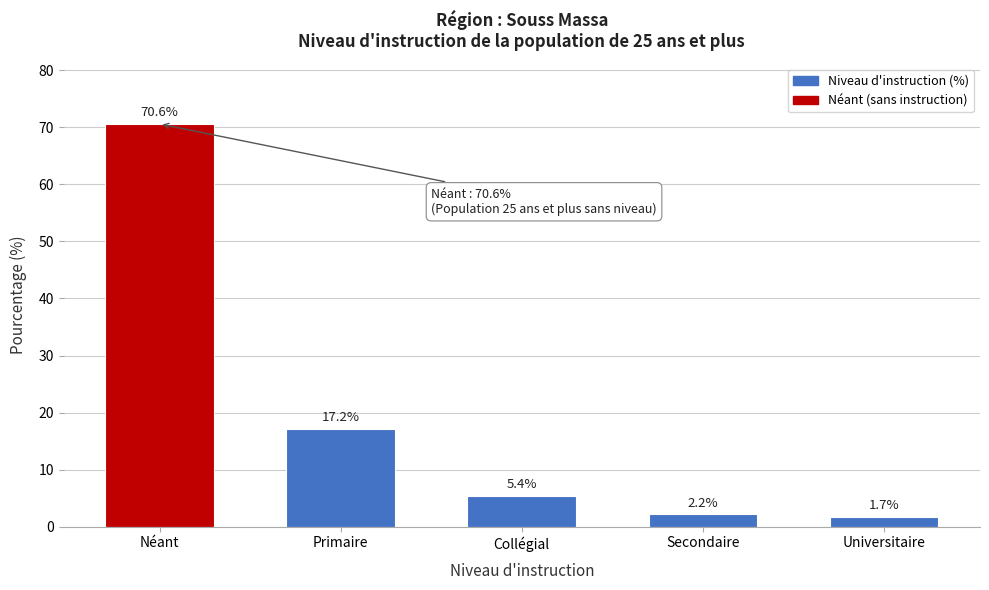

Reading right to left, list all the values displayed in this chart.

Universitaire=1.7	Secondaire=2.2	Collégial=5.4	Primaire=17.2	Néant=70.6